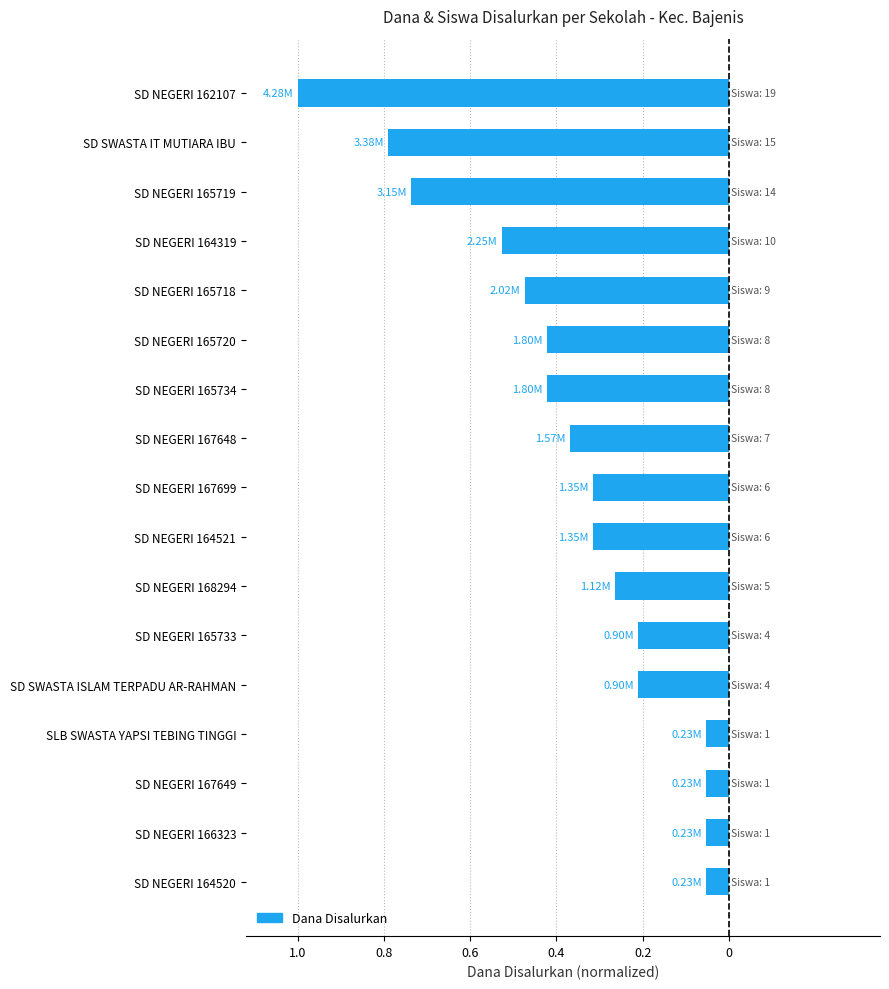

Does the chart contain any negative values?

Yes